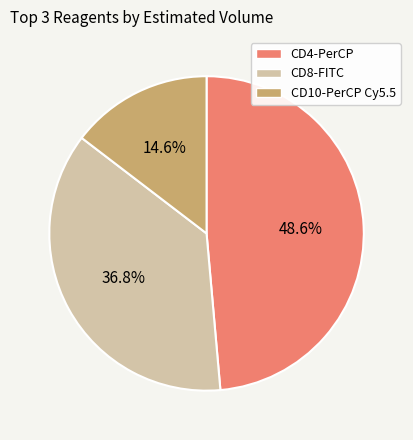

Do CD8-FITC and CD4-PerCP together represent more than half of the pie?

Yes